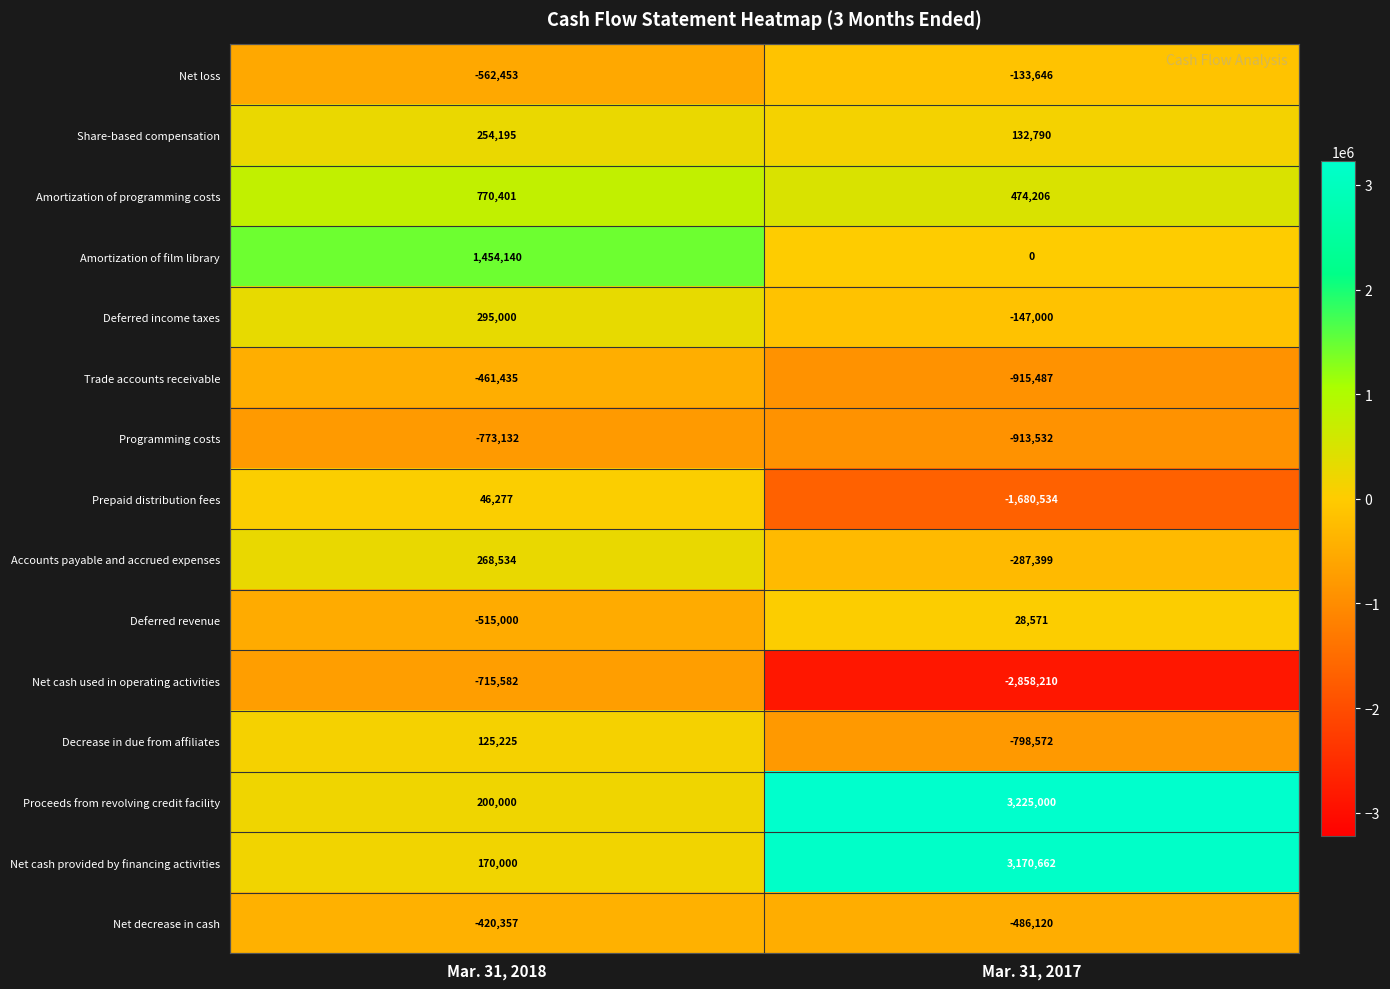

Reading left to right, extract all data points from this chart.

Net loss: -562453	-133646
Share-based compensation: 254195	132790
Amortization of programming costs: 770401	474206
Amortization of film library: 1454140	0
Deferred income taxes: 295000	-147000
Trade accounts receivable: -461435	-915487
Programming costs: -773132	-913532
Prepaid distribution fees: 46277	-1680534
Accounts payable and accrued expenses: 268534	-287399
Deferred revenue: -515000	28571
Net cash used in operating activities: -715582	-2858210
Decrease in due from affiliates: 125225	-798572
Proceeds from revolving credit facility: 200000	3225000
Net cash provided by financing activities: 170000	3170662
Net decrease in cash: -420357	-486120